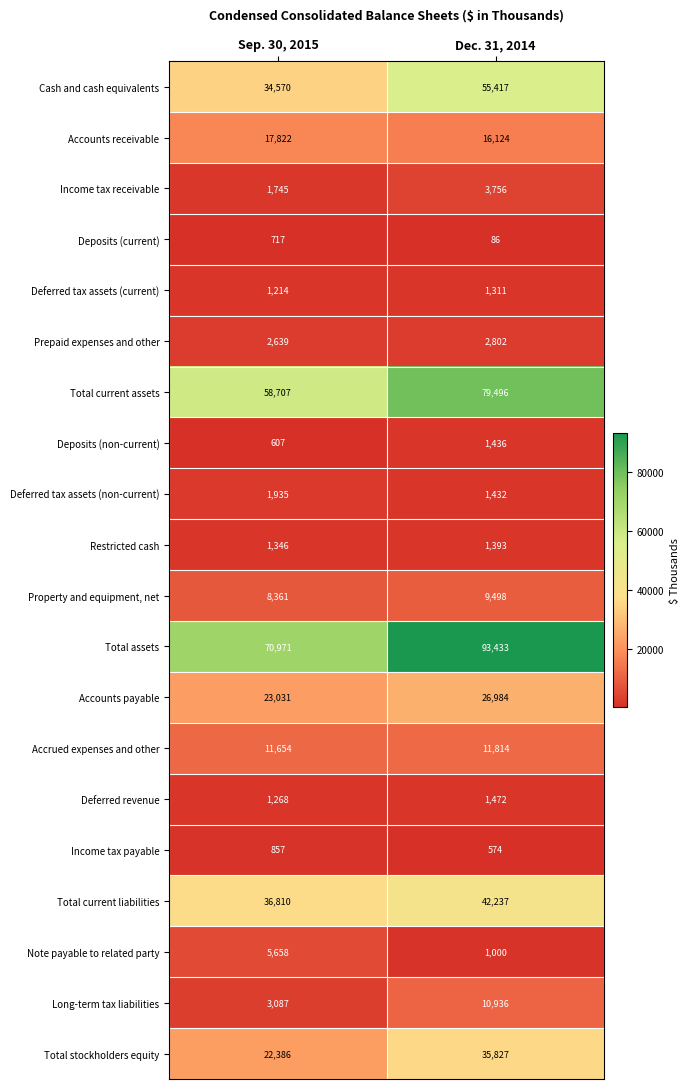

Is the value of Accrued expenses and other at Sep. 30, 2015 greater than the value of Deferred tax assets (non-current) at Dec. 31, 2014?

Yes